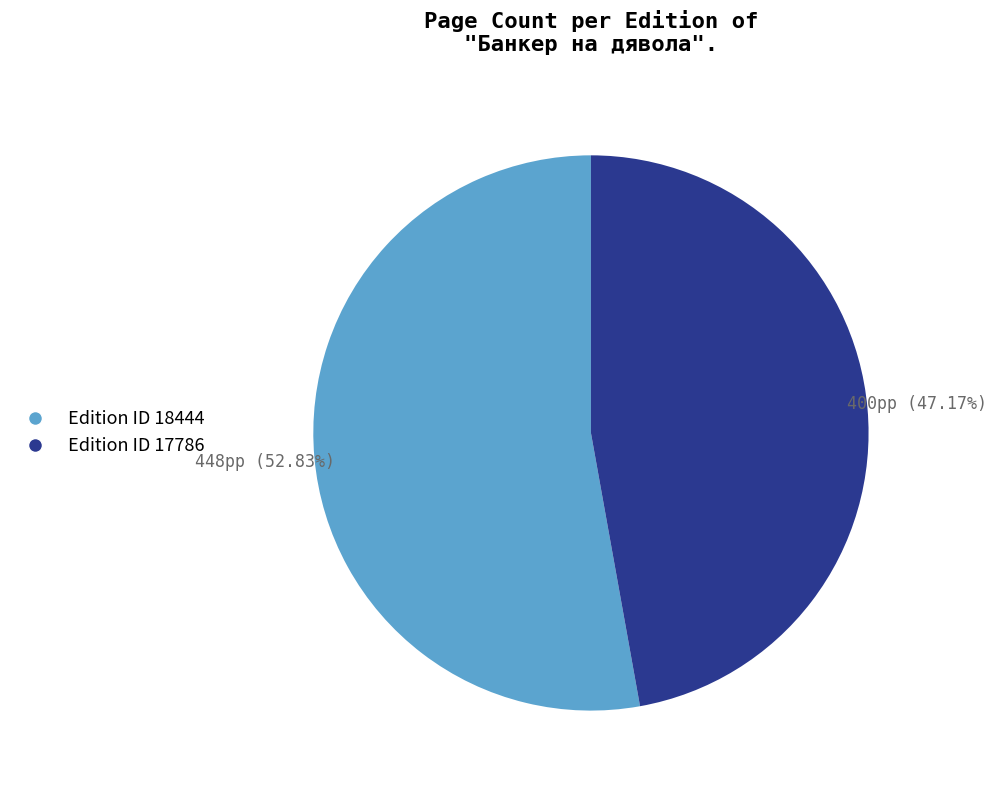

Combined, do Edition ID 18444 and Edition ID 17786 account for over 50%?

Yes